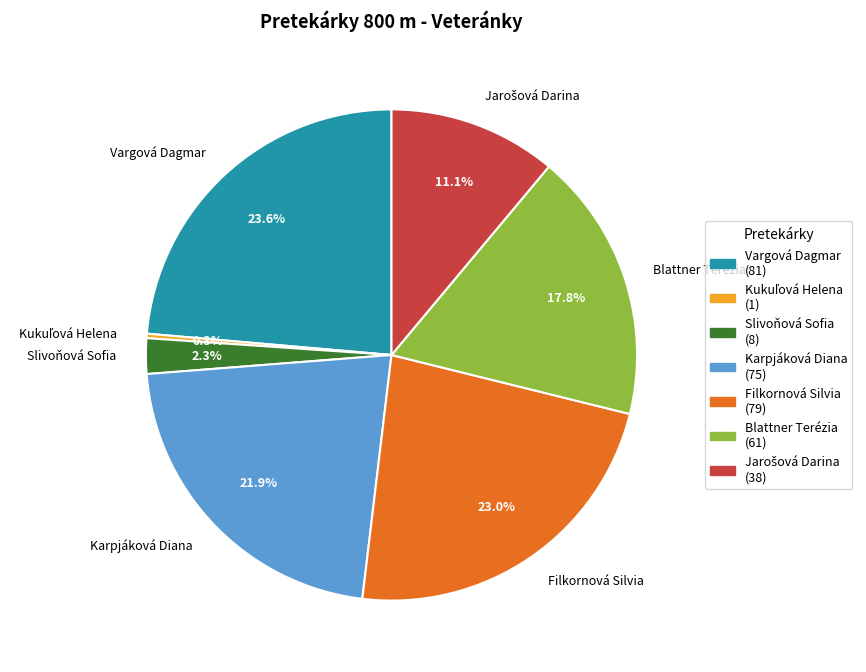

Which has a higher value, Filkornová Silvia or Vargová Dagmar?

Vargová Dagmar